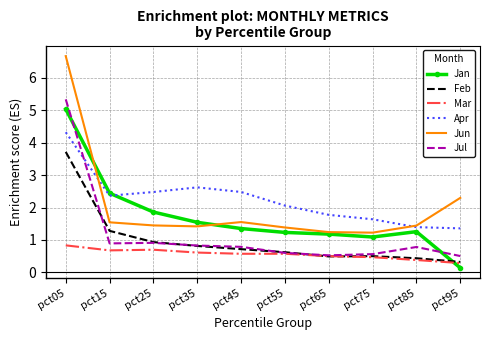

The value of Feb at pct25 is 0.6. True or false?

False